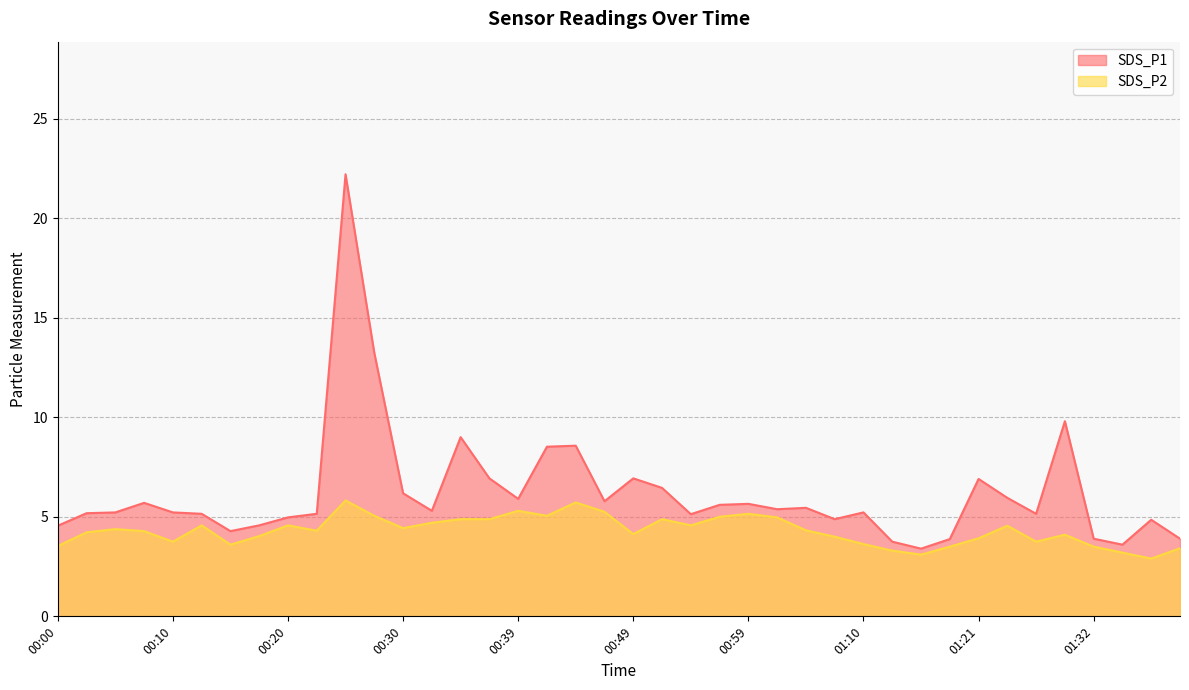

The SDS_P2 series shows 4.6 at 00:54. True or false?

True